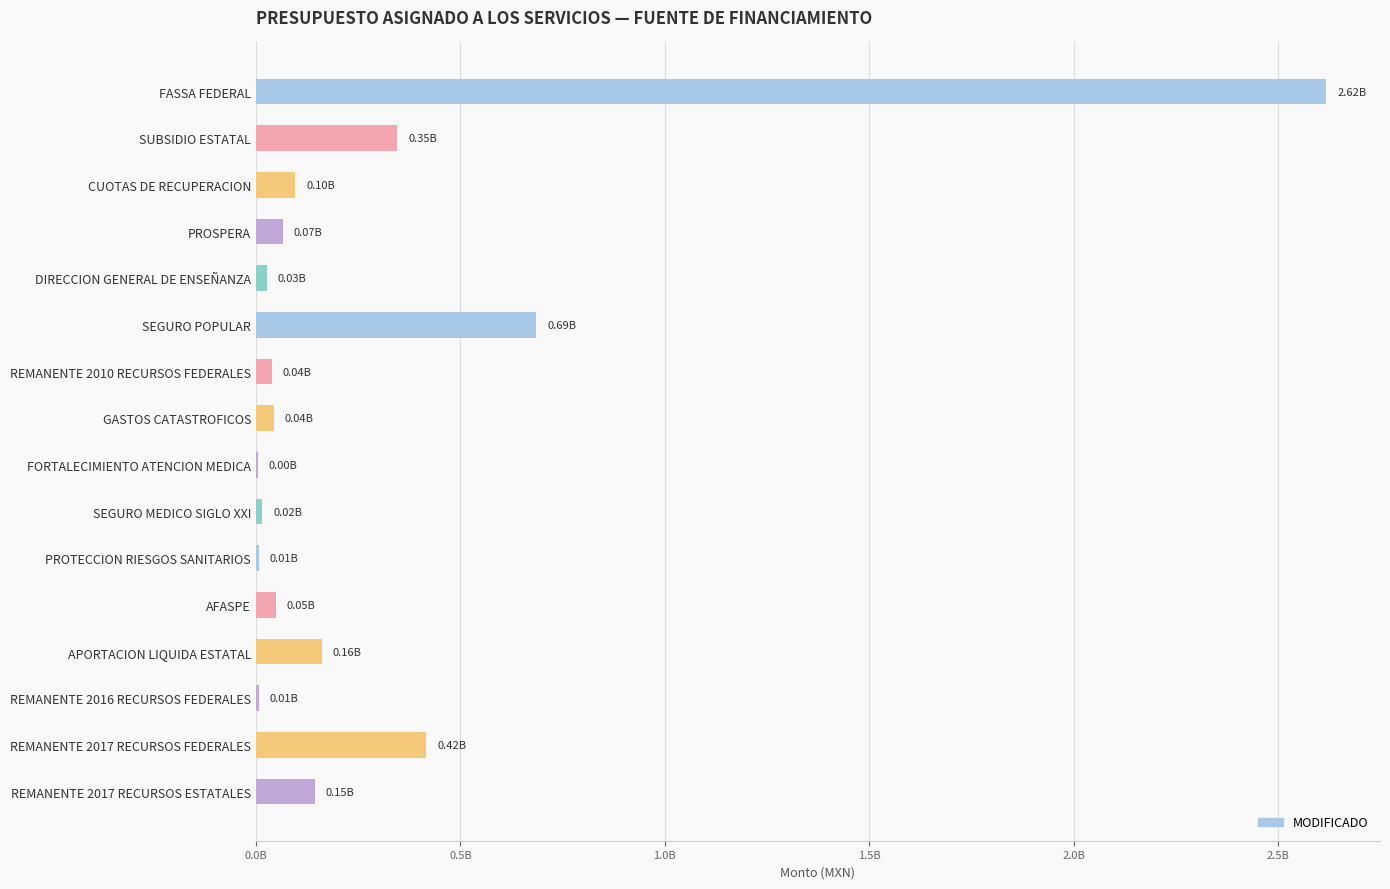

What is the smallest value displayed?

4737849.2